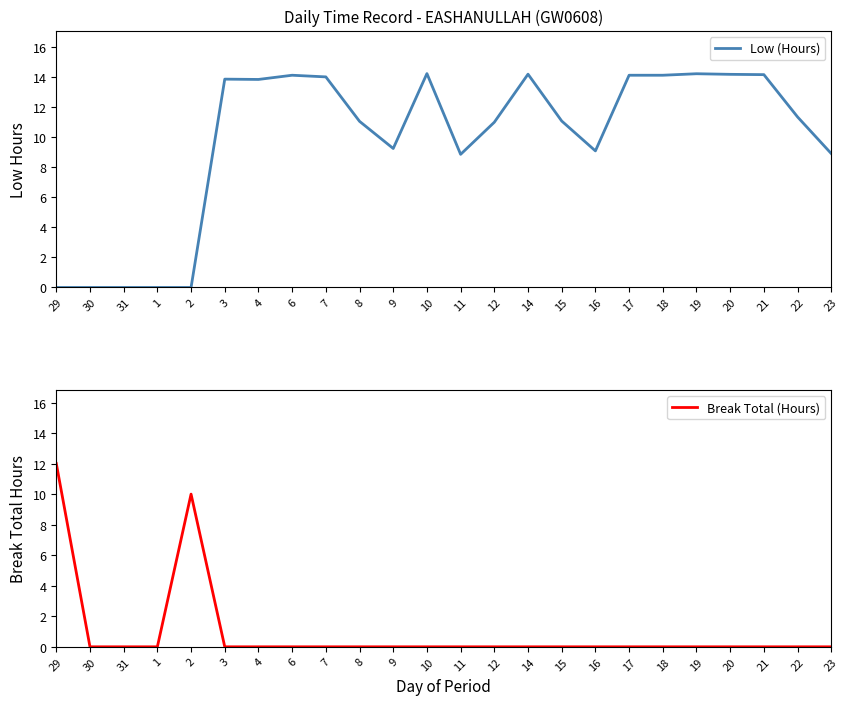

What is the label of the 15th point from the right?

8